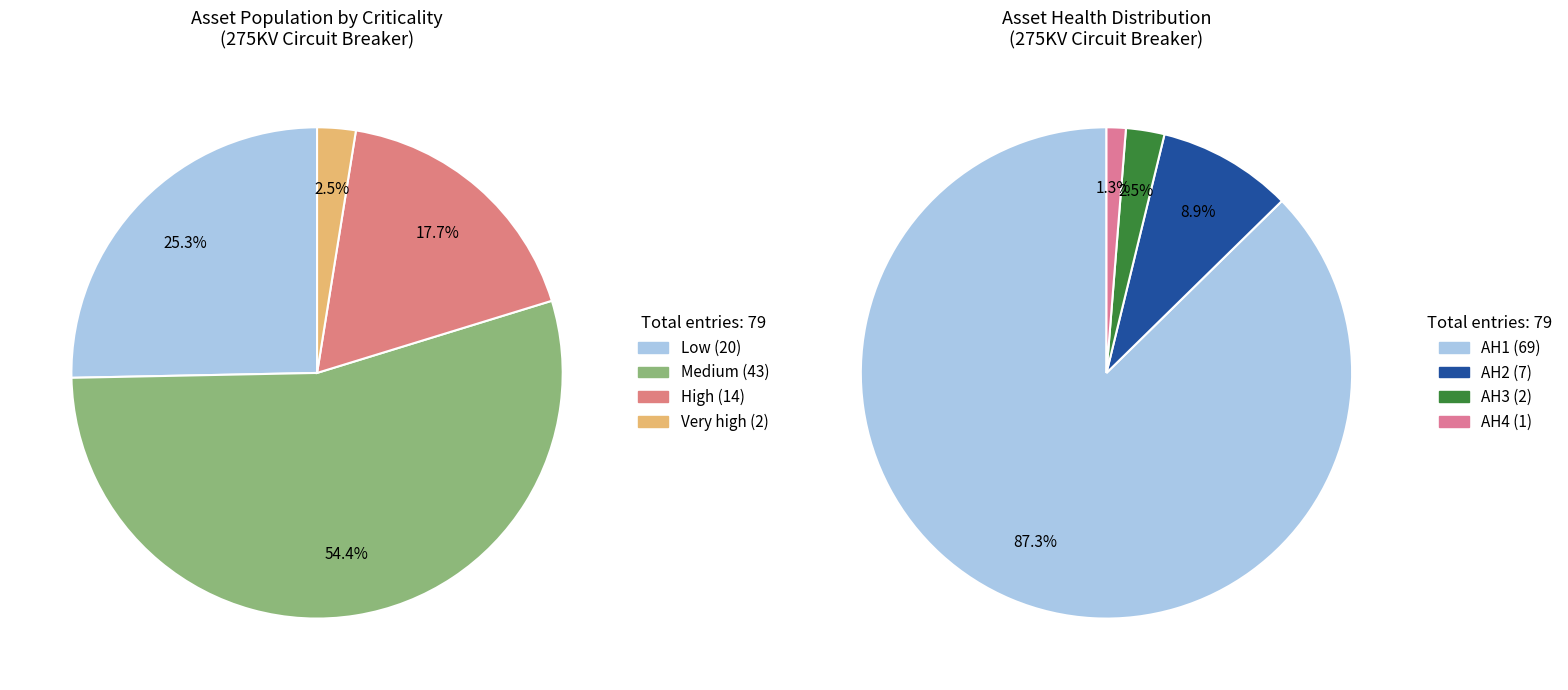

Count the number of slices in the pie.

4